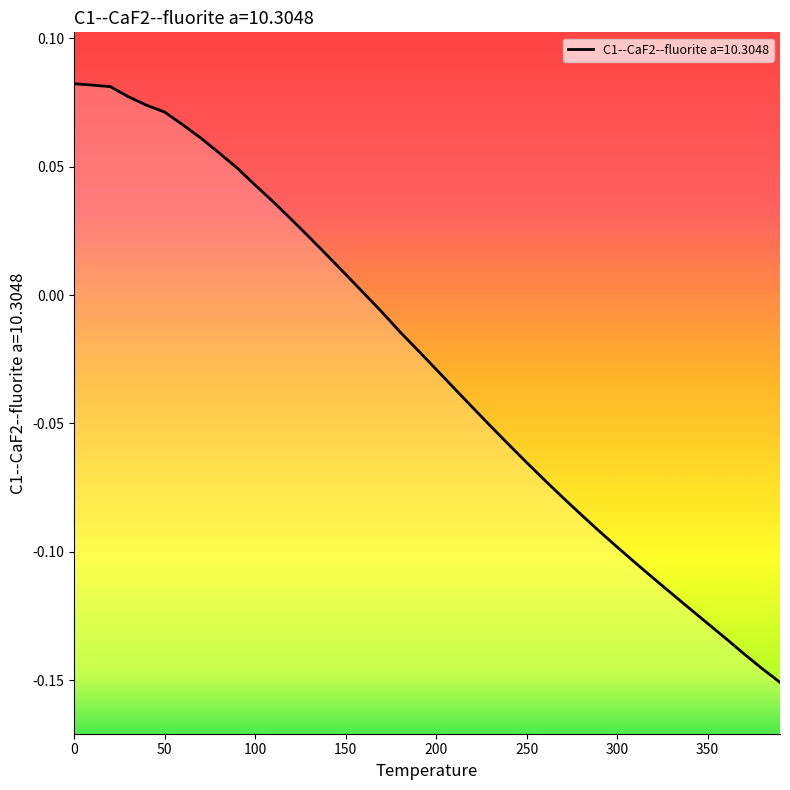

What is the label of the 25th point from the left?

240.0